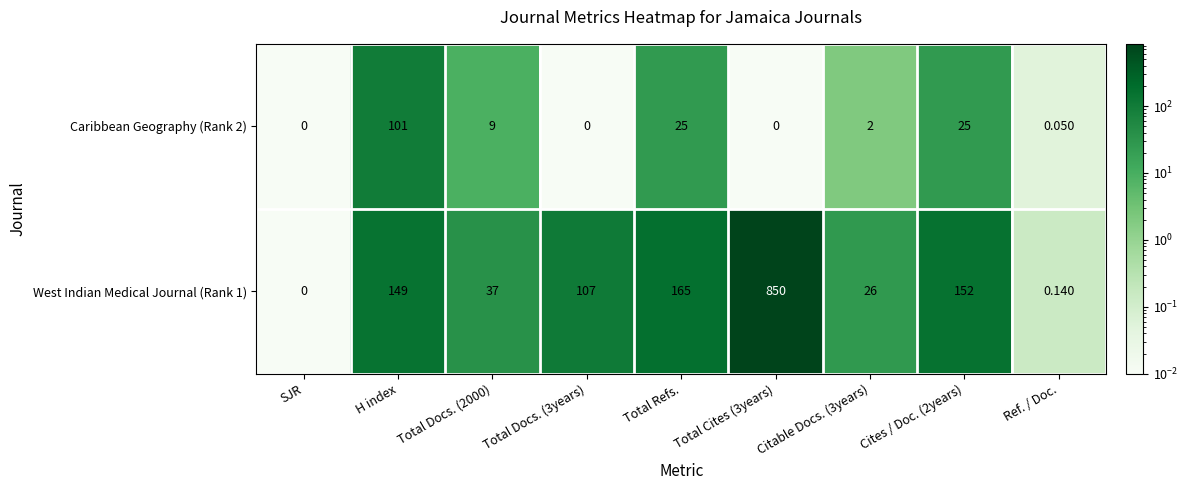

Is the value of Caribbean Geography (Rank 2) at SJR greater than the value of West Indian Medical Journal (Rank 1) at Citable Docs. (3years)?

No